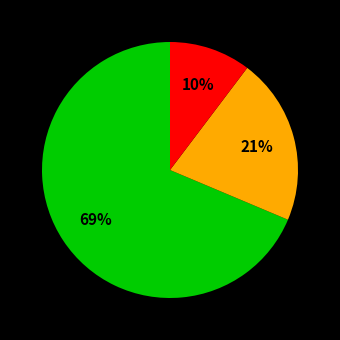

To the nearest percent, what is the average slice percentage?

33%